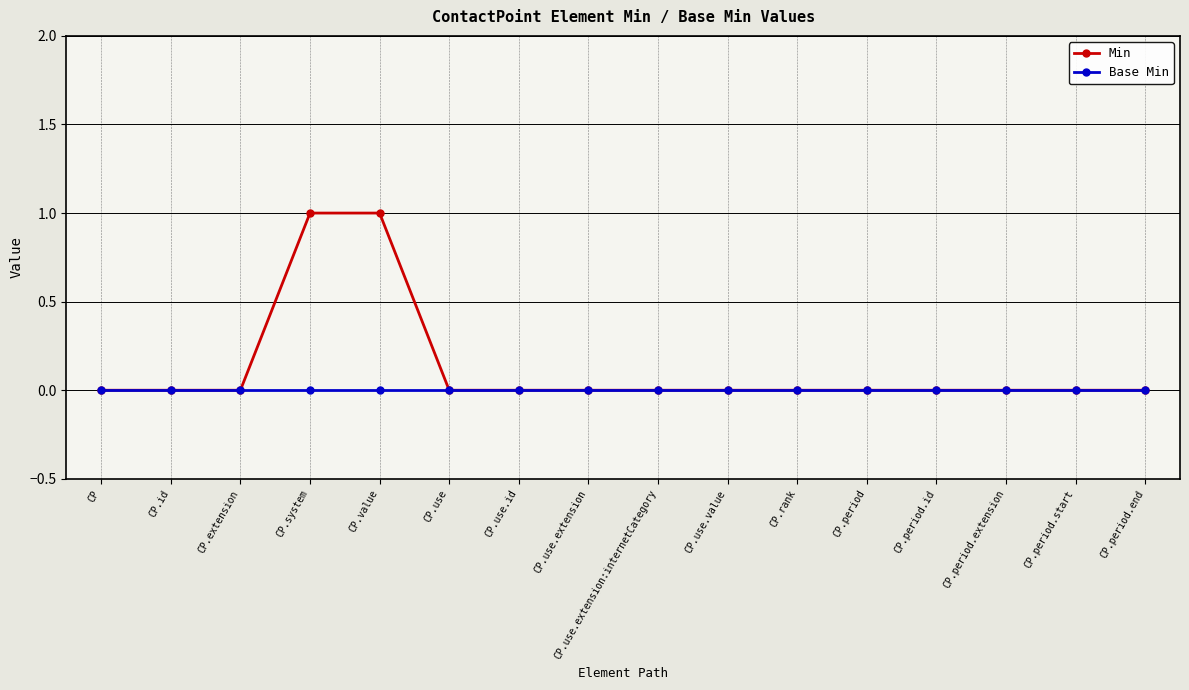

What is the label of the 13th point from the right?

CP.system